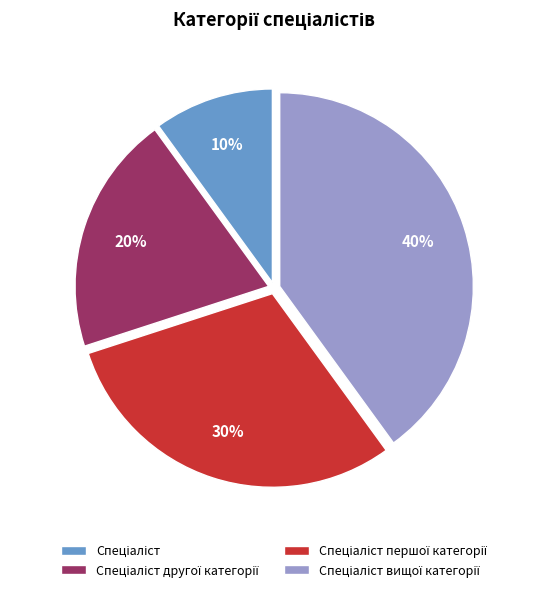

To the nearest percent, what is the average slice percentage?

25%